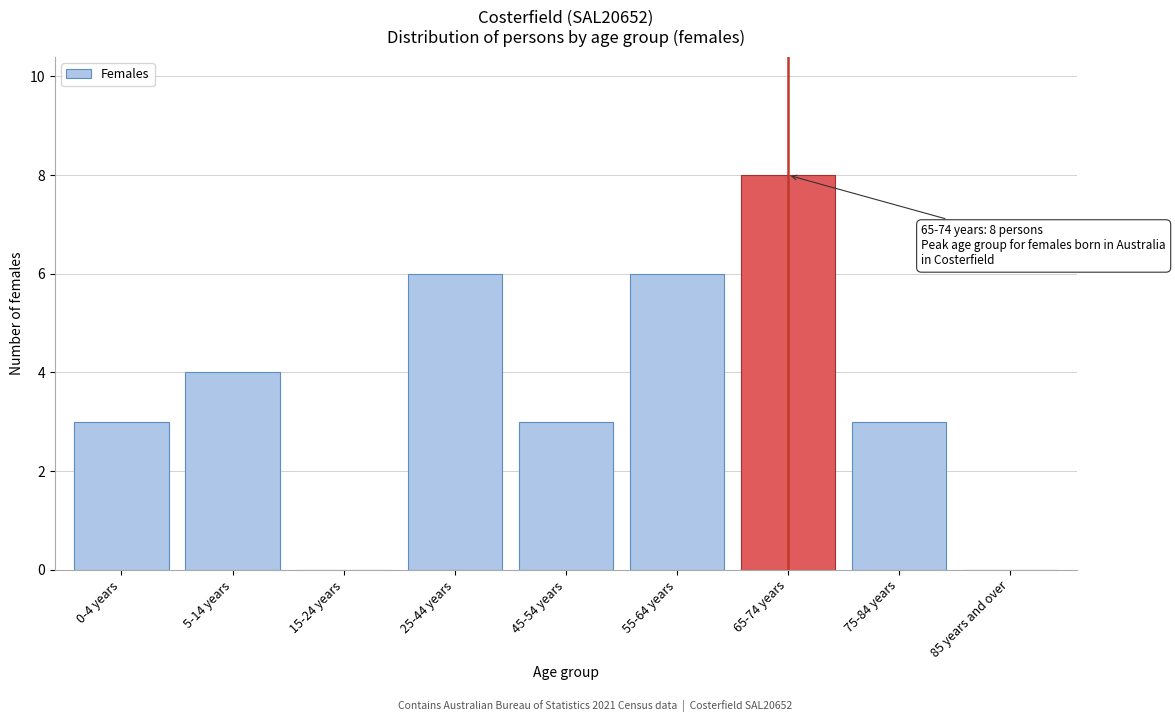

Reading left to right, what are all the values shown in this chart?

0-4 years=3	5-14 years=4	15-24 years=0	25-44 years=6	45-54 years=3	55-64 years=6	65-74 years=8	75-84 years=3	85 years and over=0